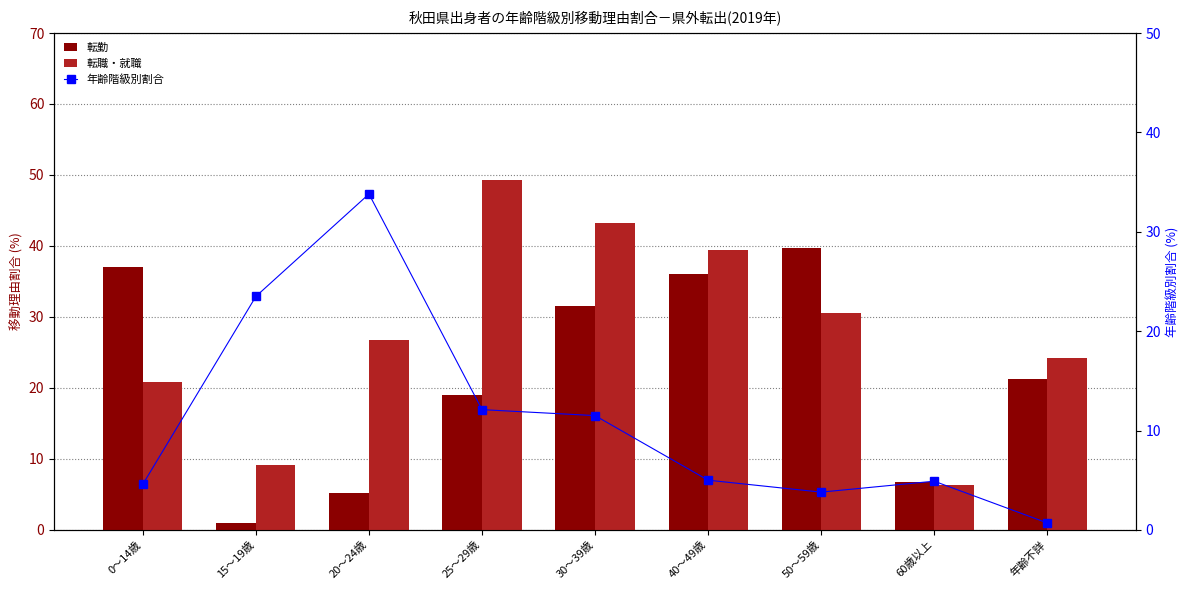

Between 年齢不詳 and 15～19歳, which is larger?

年齢不詳